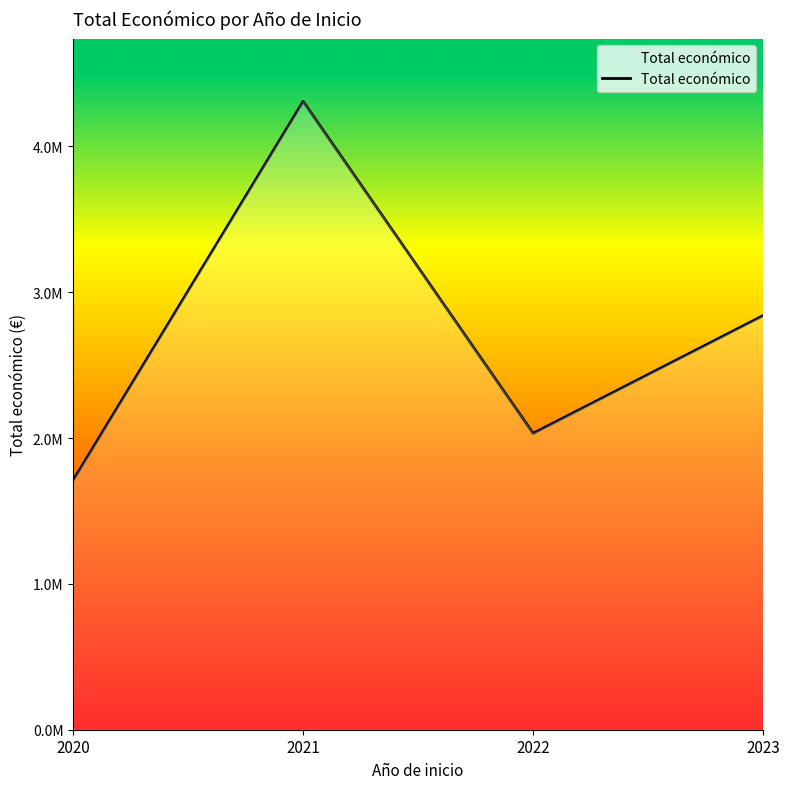

List the labels in order of value, smallest first.

2020, 2022, 2023, 2021